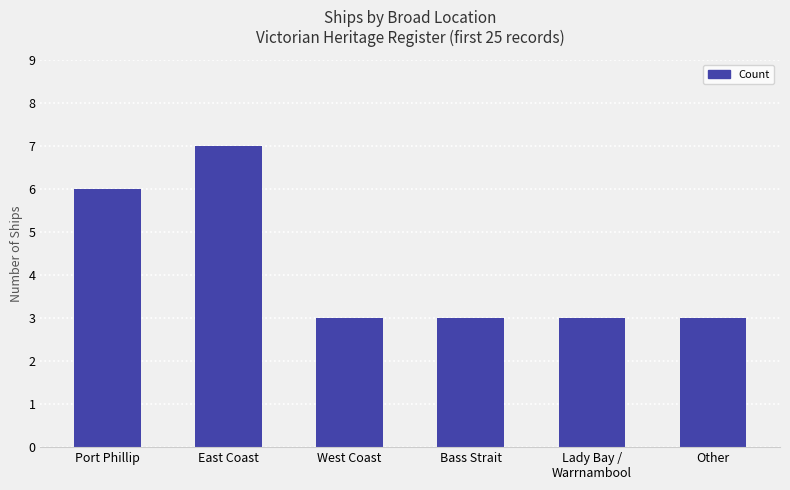

What is the change in value from Port Phillip to West Coast?

-3